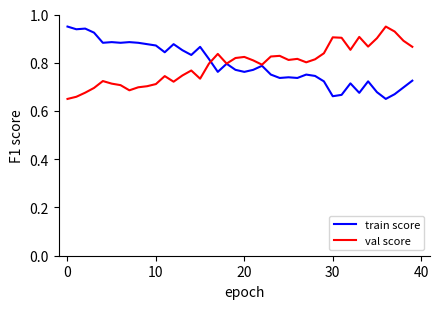

How many interior local peaks does the val score series have?

10